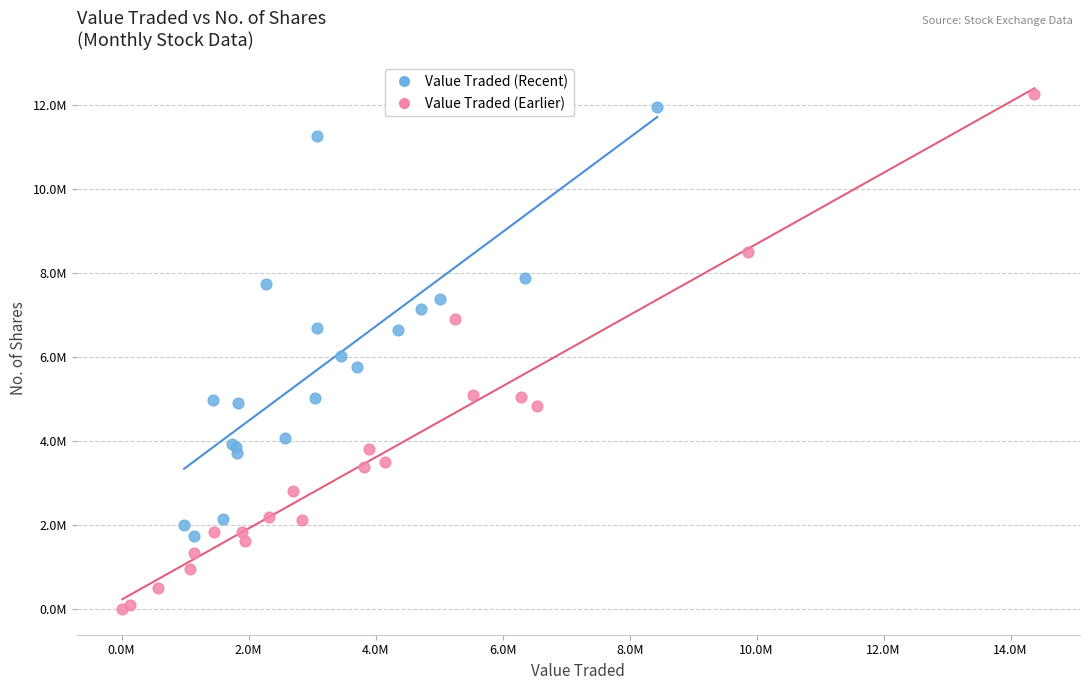

What are all the series names shown in the legend?

Value Traded (Recent), Value Traded (Earlier)